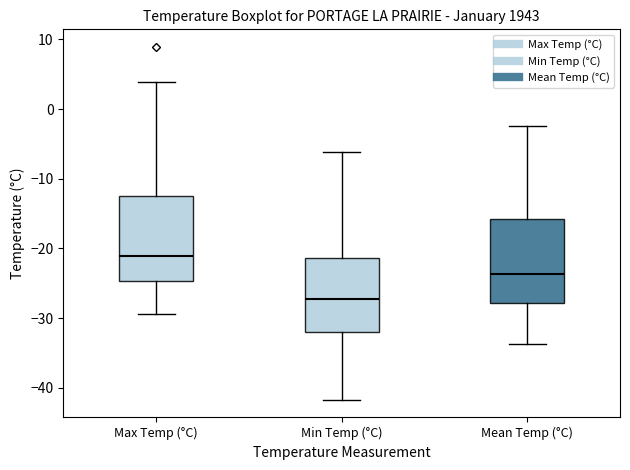

Reading left to right, read every box against the y-axis: the position of its median line, the range the box covers, and the ends of its whiskers. The values are not printed on the chart, so give them approximately, as read against the axis.

Max Temp (°C): median -21, box -25 to -12, whiskers -29 to 4
Min Temp (°C): median -27, box -32 to -21, whiskers -42 to -6
Mean Temp (°C): median -24, box -28 to -16, whiskers -34 to -2